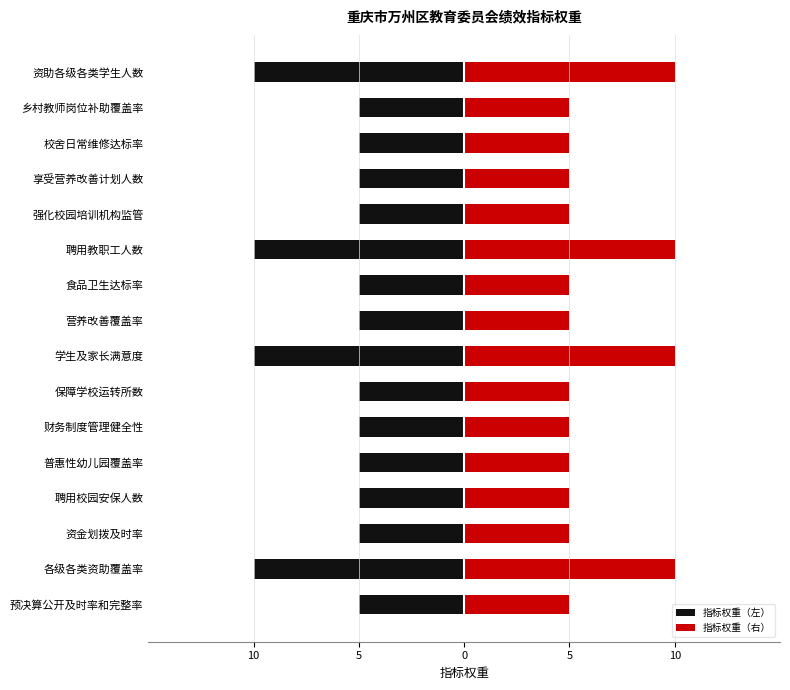

What is the difference between the maximum and minimum values in the 指标权重（左） series?

5